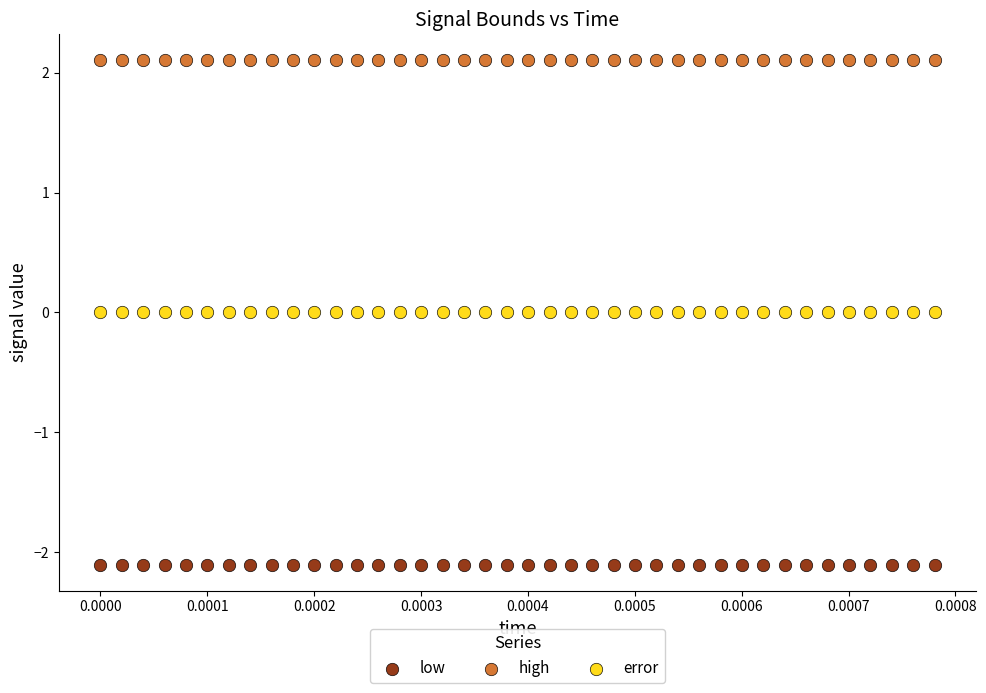

Which series contains the lowest Y value?

low